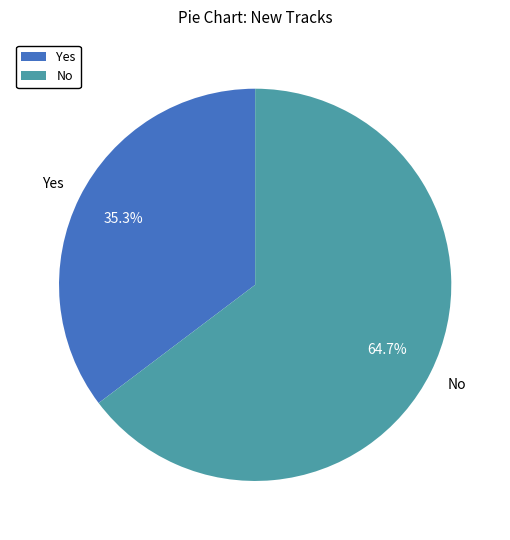

Is there a majority slice in this chart?

Yes